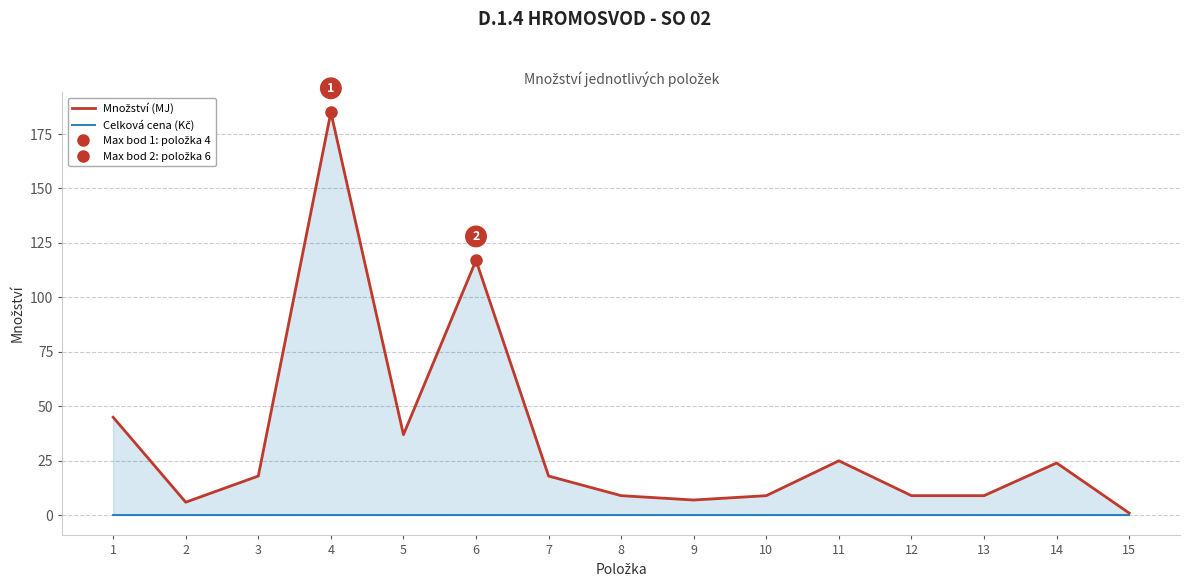

Which series changed the most between 5 and 9?

Množství (MJ)